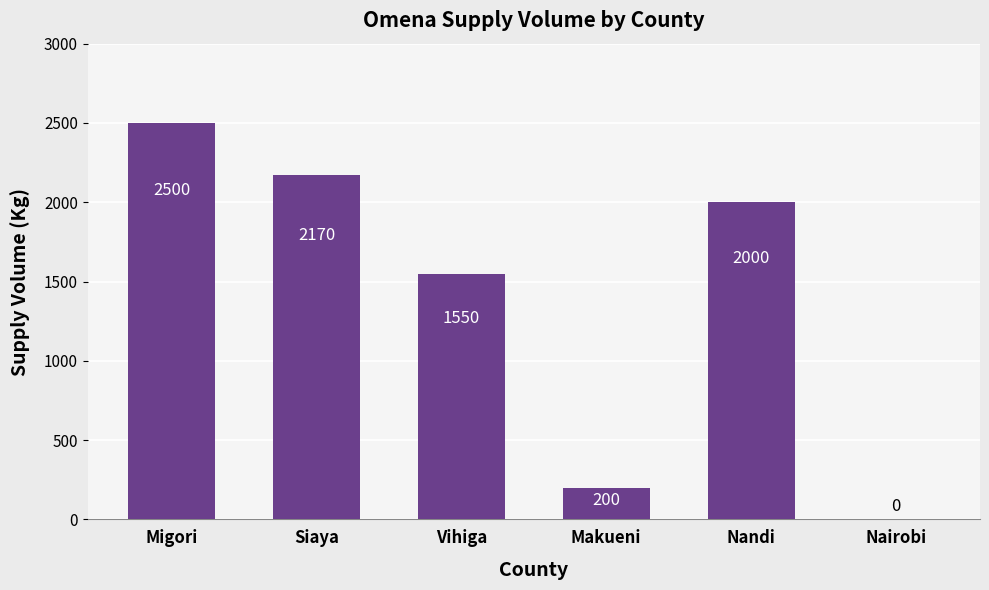

What is the sum of the values at Nairobi and Nandi?

2000